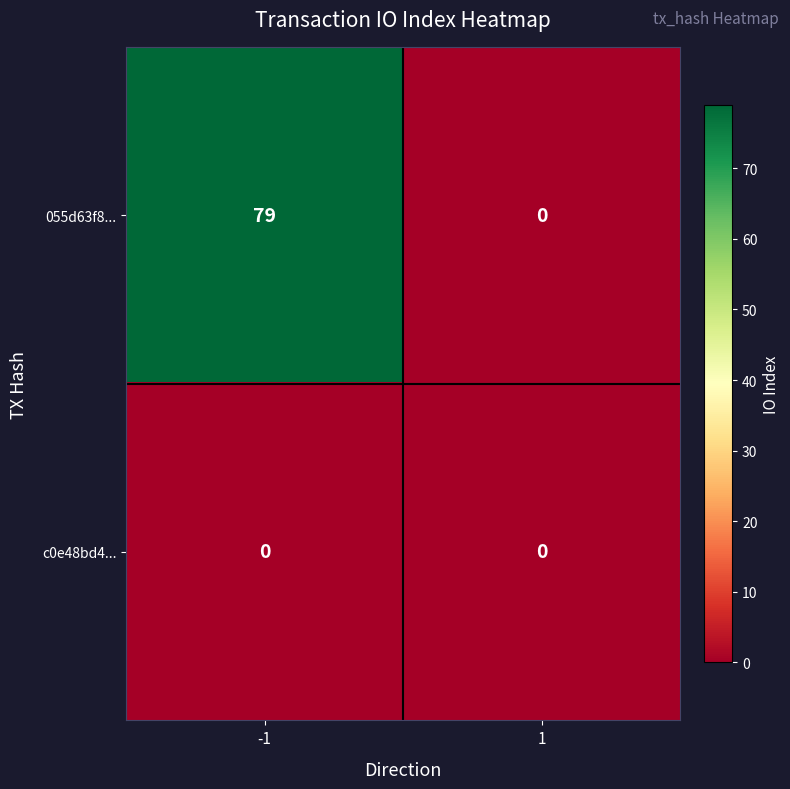

What is the total value across all series at -1?

79